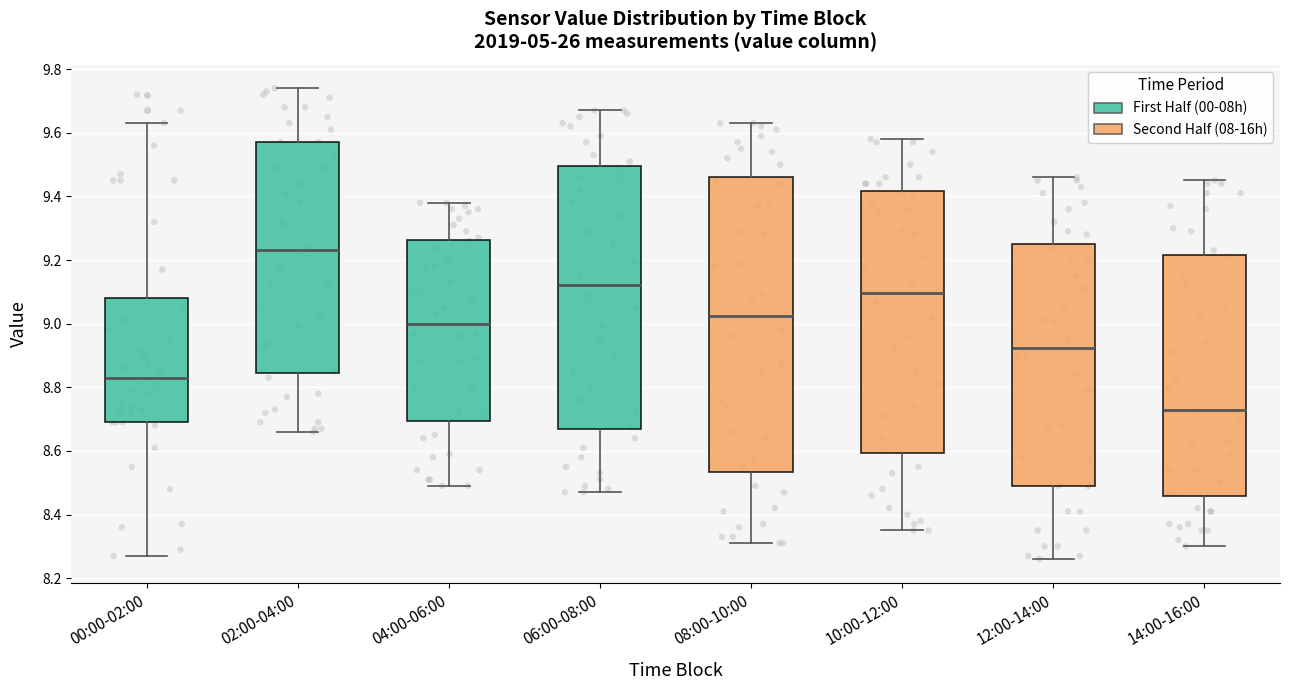

Which box is the tallest, from its lower edge to its upper edge?

08:00-10:00